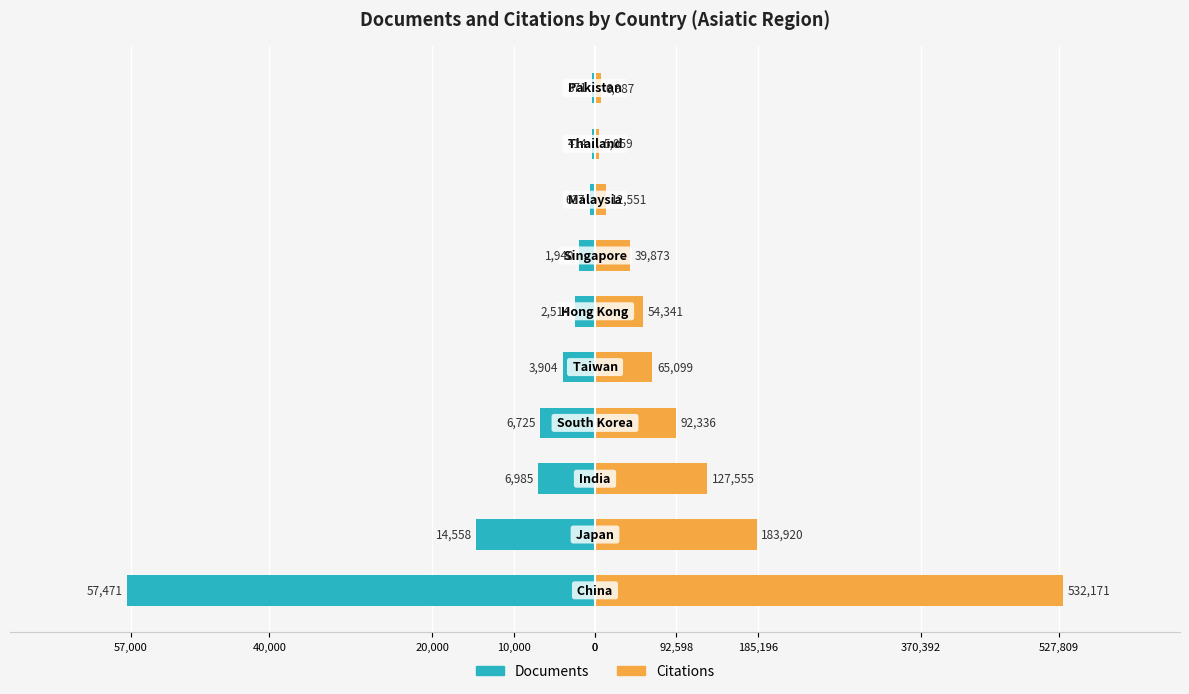

Reading right to left, what are all the values shown in this chart?

Documents: 527,809=-371.0	370,392=-414.0	185,196=-637.0	92,598=-1940.0	0=-2514.0	57,000=-3904.0	40,000=-6725.0	20,000=-6985.0	10,000=-14558.0	0=-57471.0
Citations: 527,809=754.6	370,392=546.3	185,196=1355.4	92,598=4306.0	0=5868.5	57,000=7030.3	40,000=9971.7	20,000=13775.1	10,000=19862.2	0=57471.0